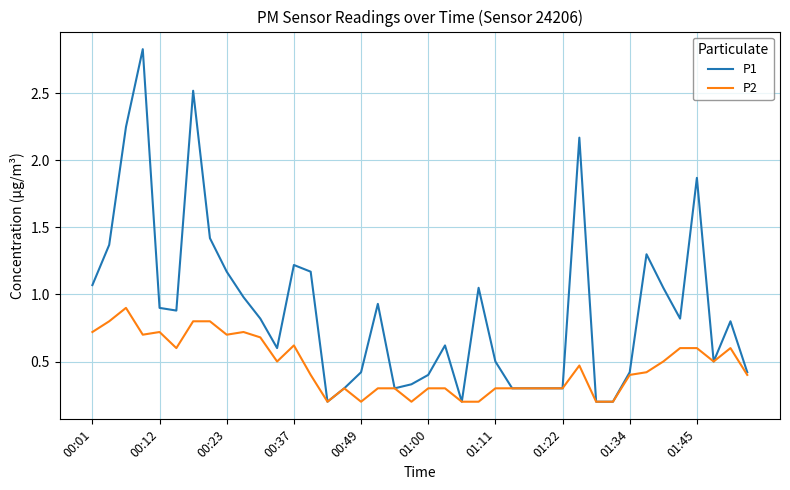

Rank the series by their average value, from highest to lowest.

P1, P2